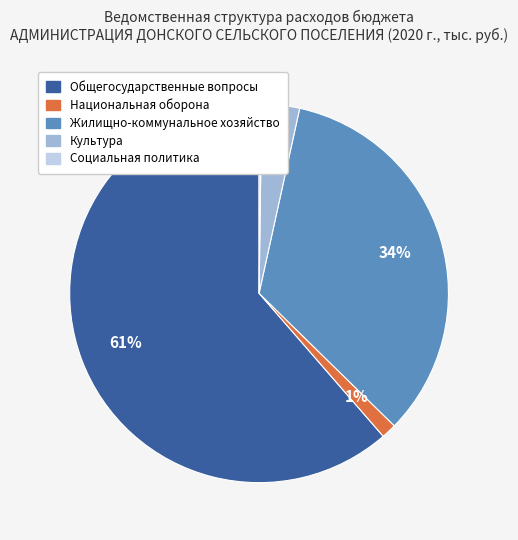

Is there a majority slice in this chart?

Yes